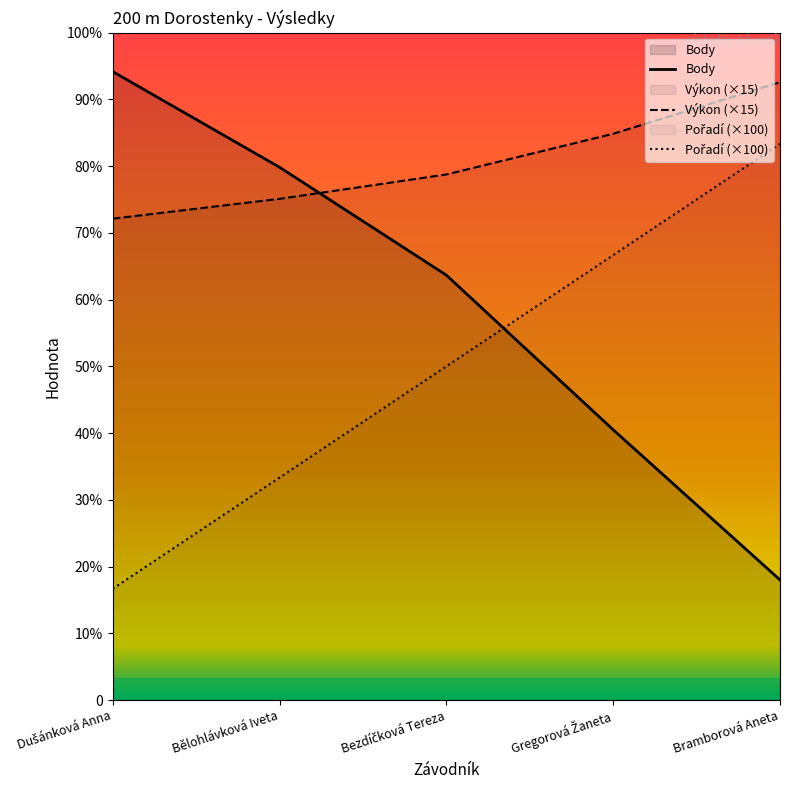

How many lines are shown in the chart?

3